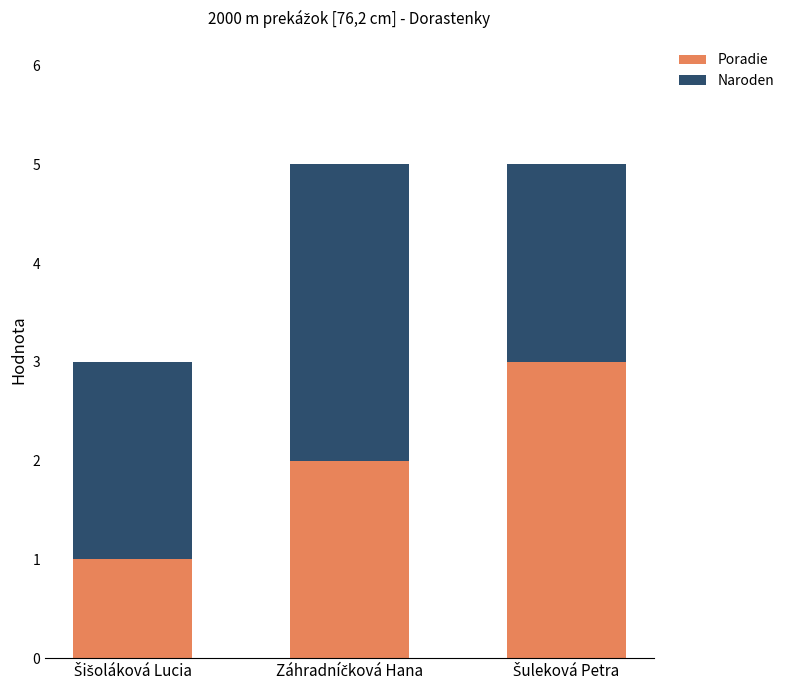

Are the bars grouped side by side (vs. stacked)?

No